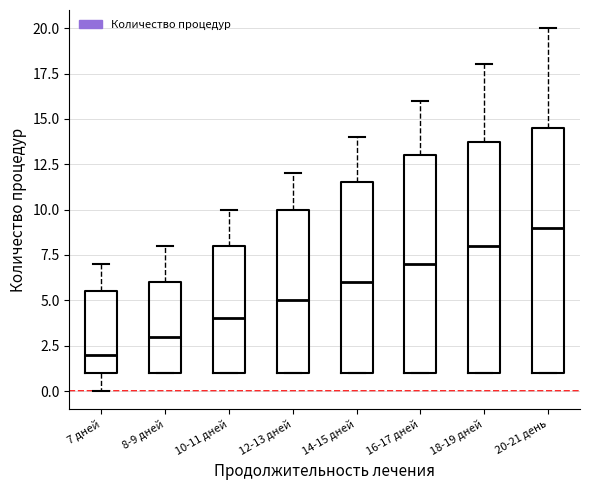

Reading left to right, transcribe this box plot: for each box, give where its median line is, the range the box spans, and where its two whiskers end, as read against the y-axis. The values are not printed on the chart, so give them approximately, as read against the axis.

7 дней: median 2.0, box 1.0 to 5.5, whiskers 0.0 to 7.0
8-9 дней: median 3.0, box 1.0 to 6.0, whiskers 1.0 to 8.0
10-11 дней: median 4.0, box 1.0 to 8.0, whiskers 1.0 to 10.0
12-13 дней: median 5.0, box 1.0 to 10.0, whiskers 1.0 to 12.0
14-15 дней: median 6.0, box 1.0 to 11.5, whiskers 1.0 to 14.0
16-17 дней: median 7.0, box 1.0 to 13.0, whiskers 1.0 to 16.0
18-19 дней: median 8.0, box 1.0 to 14.0, whiskers 1.0 to 18.0
20-21 день: median 9.0, box 1.0 to 14.5, whiskers 1.0 to 20.0